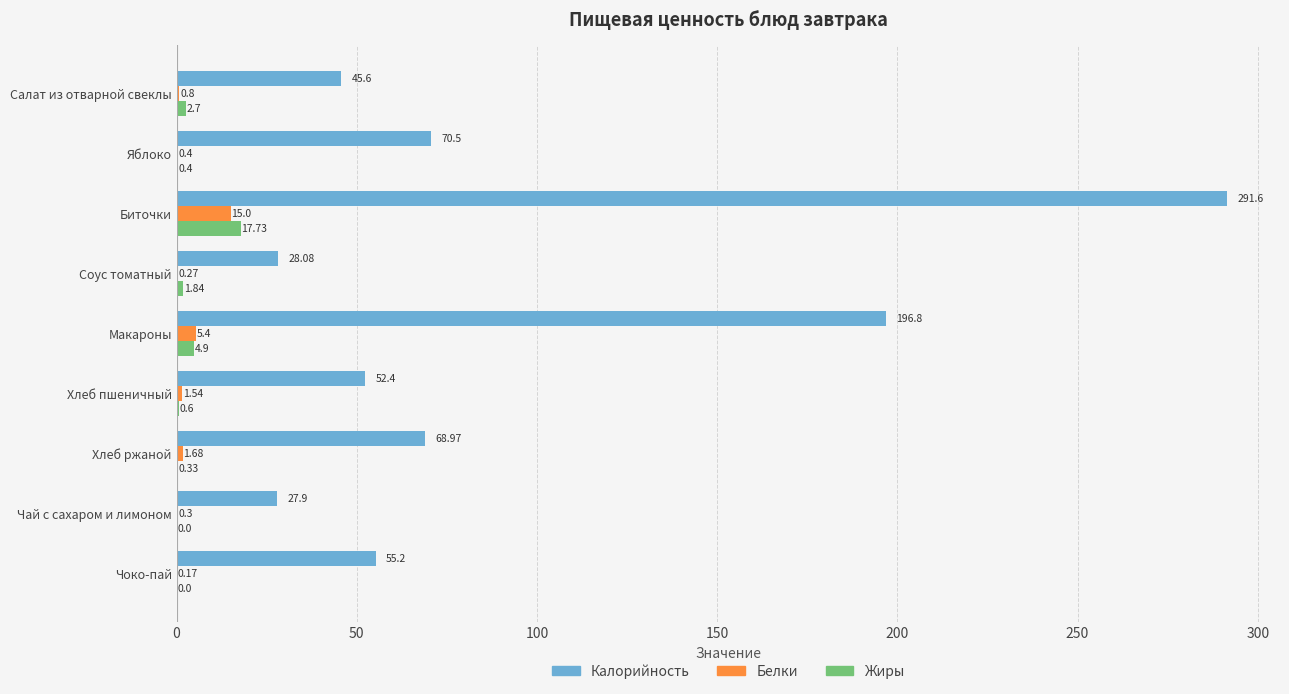

Where is Жиры nearest to the value 8?

Макароны